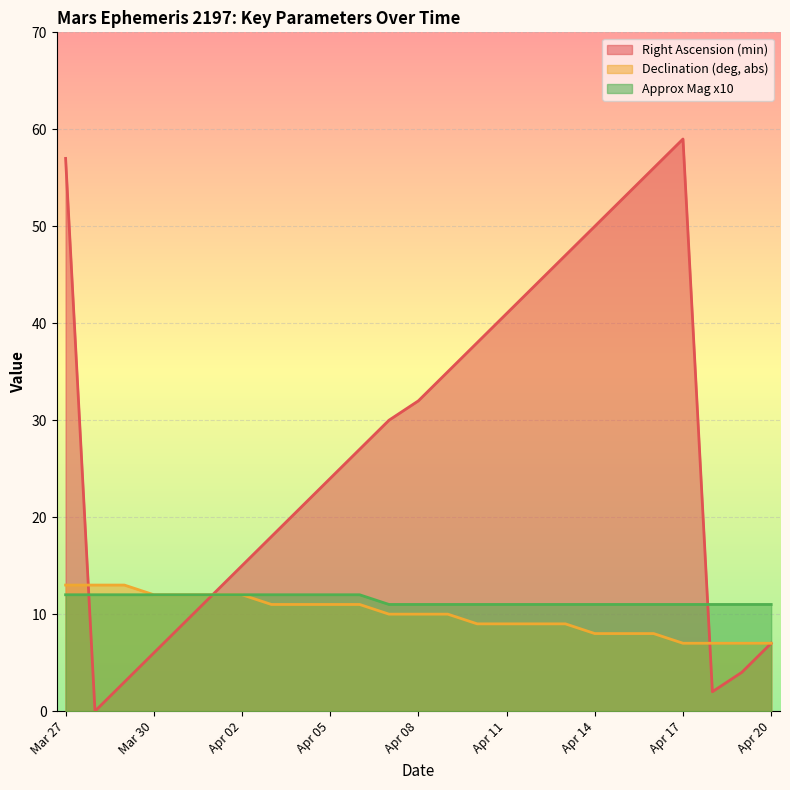

What value does the Declination (deg, abs) series have at Apr 10?

9